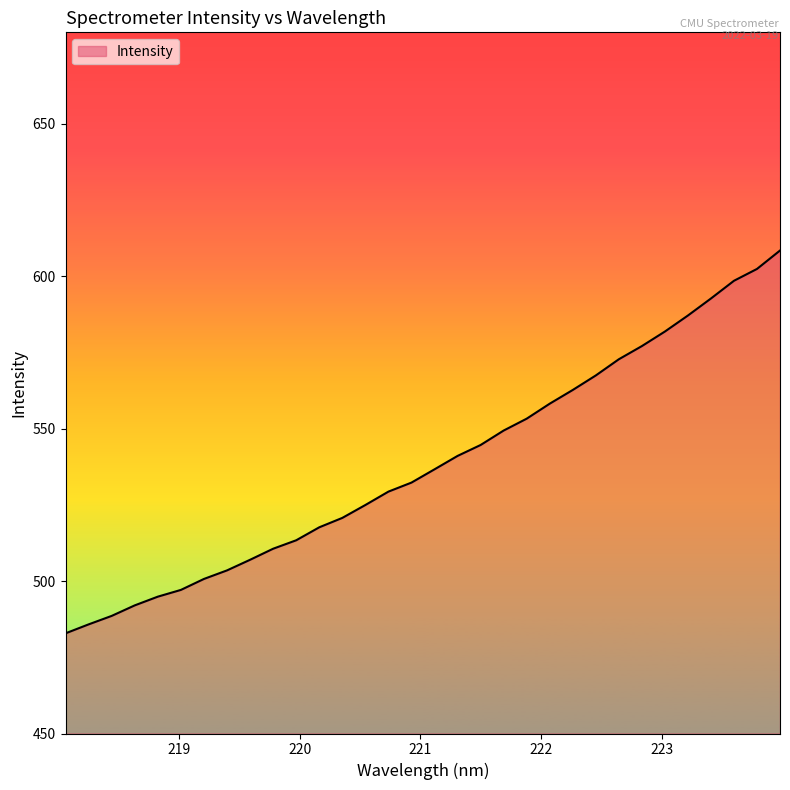

What is the smallest value displayed?

482.9